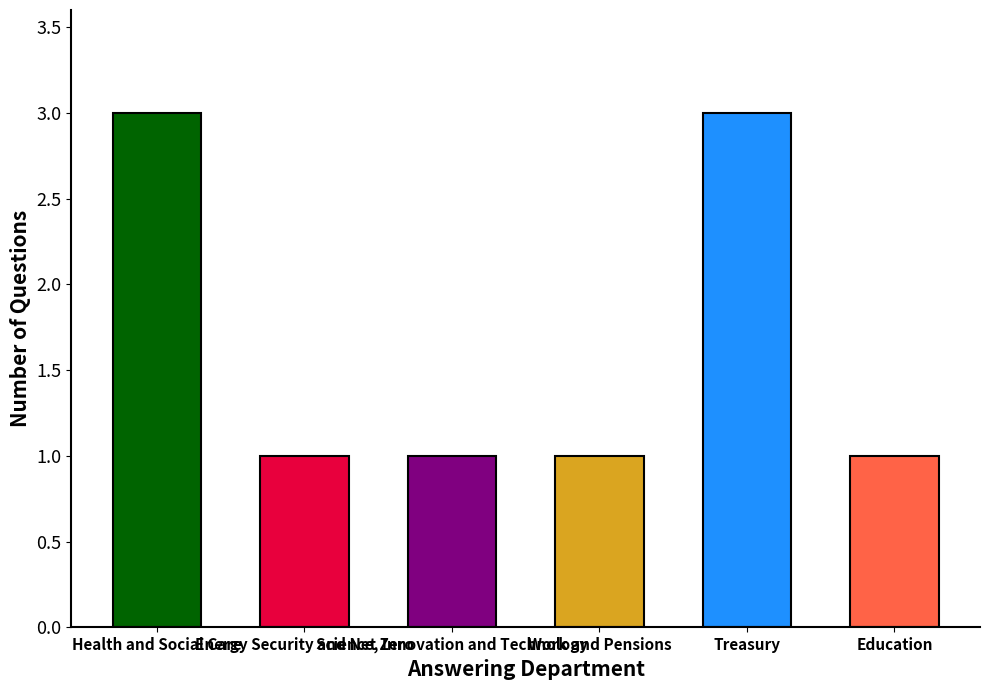

Reading left to right, list all the values displayed in this chart.

Health and Social Care=3	Energy Security and Net Zero=1	Science, Innovation and Technology=1	Work and Pensions=1	Treasury=3	Education=1